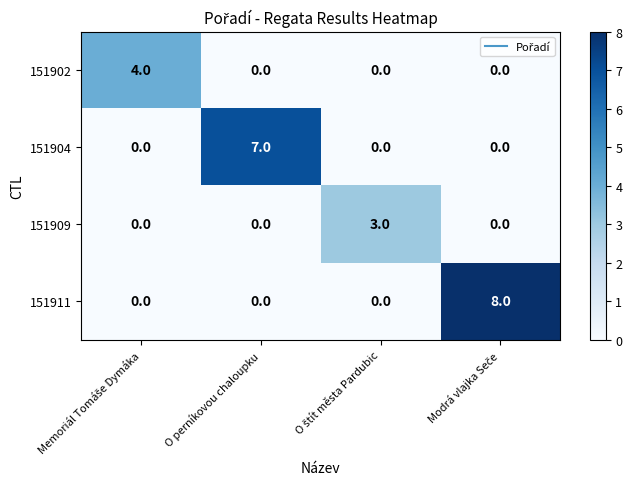

Which series has the widest spread of values?

151911